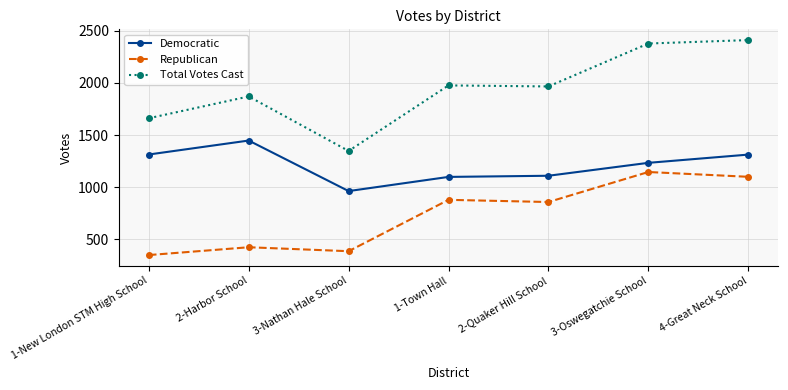

Is the value of Democratic at 1-Town Hall greater than the value of Republican at 2-Harbor School?

Yes